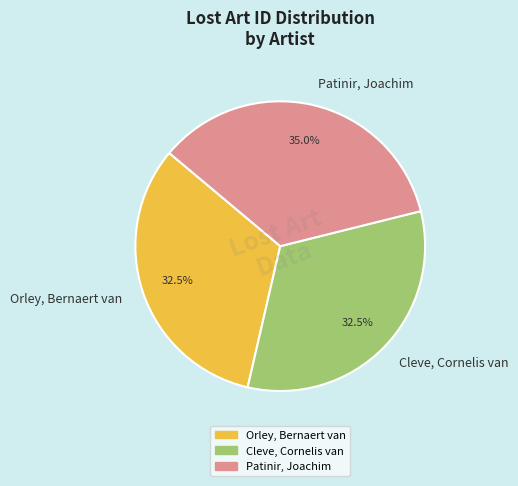

Is there any slice that represents more than half of the pie?

No